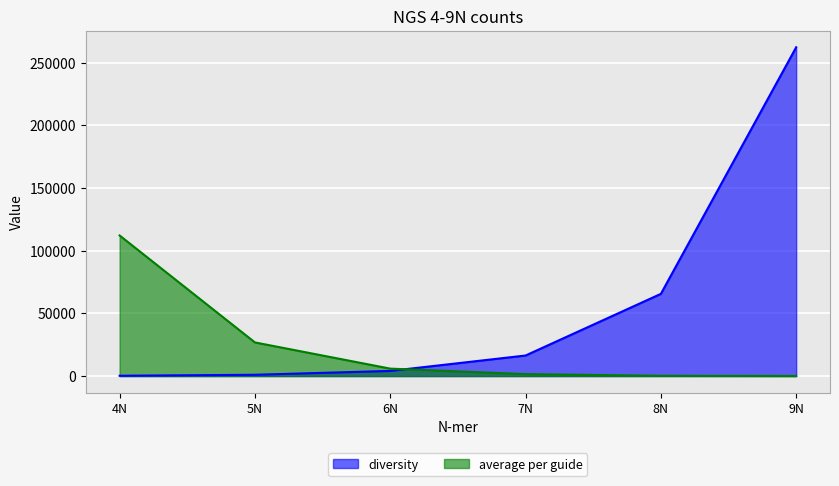

What is the difference between the maximum and minimum values in the diversity series?

261888.0